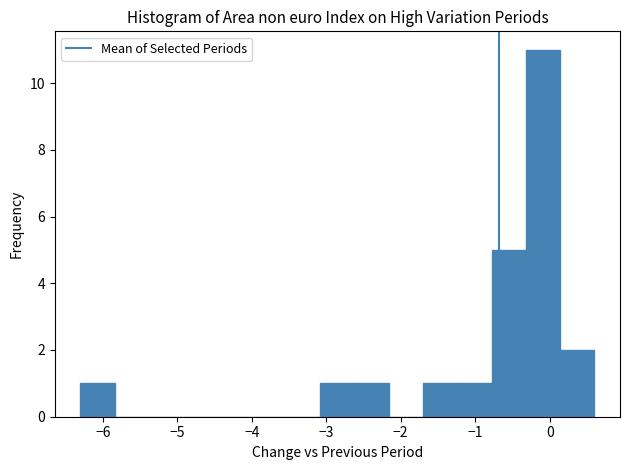

Reading left to right, list every bar in this chart as the range it spans on the x-axis followed by its height. Neither the bar edges nor the heights are printed on the chart, so give them approximately, as read against the axes.

-6.30 to -5.84: 1
-5.84 to -5.38: 0
-5.38 to -4.92: 0
-4.92 to -4.46: 0
-4.46 to -4.00: 0
-4.00 to -3.54: 0
-3.54 to -3.08: 0
-3.08 to -2.62: 1
-2.62 to -2.16: 1
-2.16 to -1.70: 0
-1.70 to -1.24: 1
-1.24 to -0.78: 1
-0.78 to -0.32: 5
-0.32 to 0.14: 11
0.14 to 0.60: 2